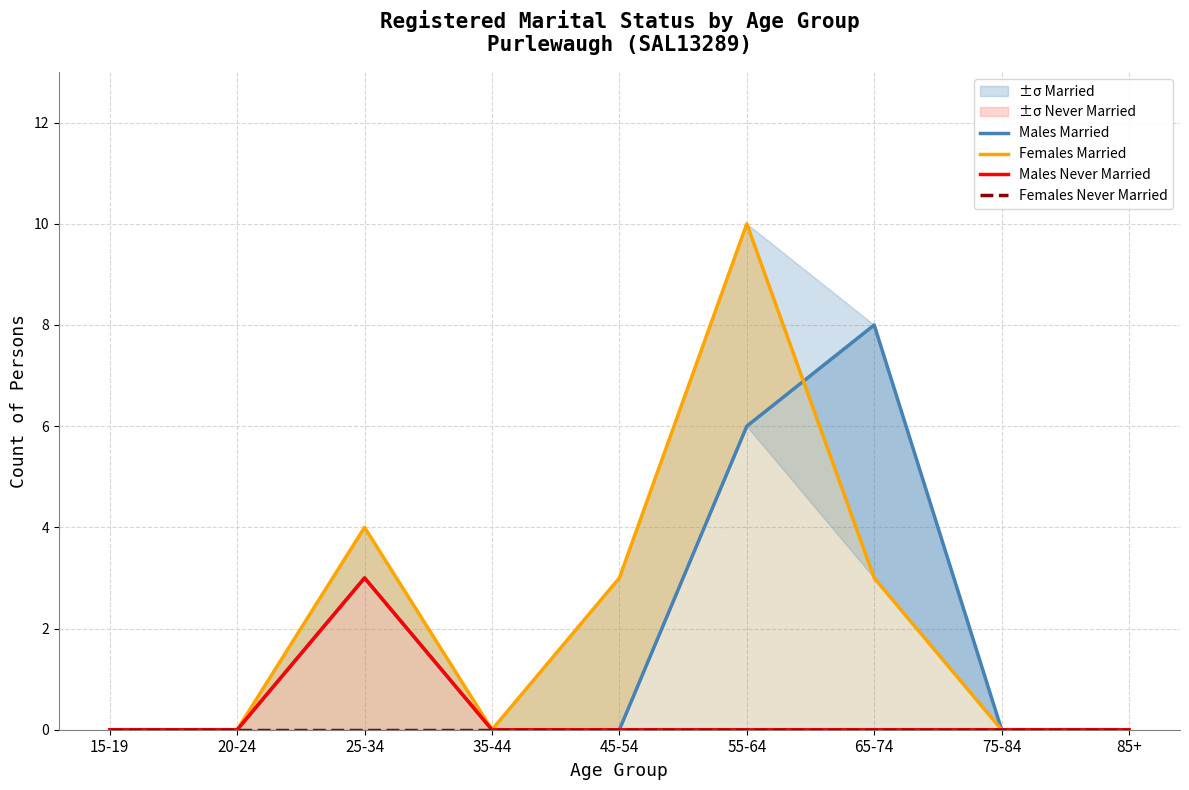

What is the difference between the maximum and minimum values in the Males Married series?

8